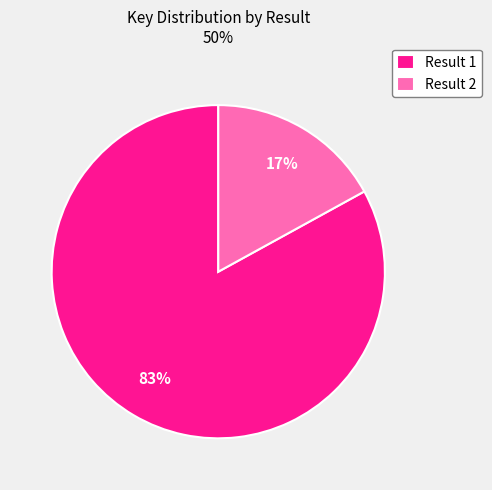

Rank the categories by value from highest to lowest.

Result 1, Result 2